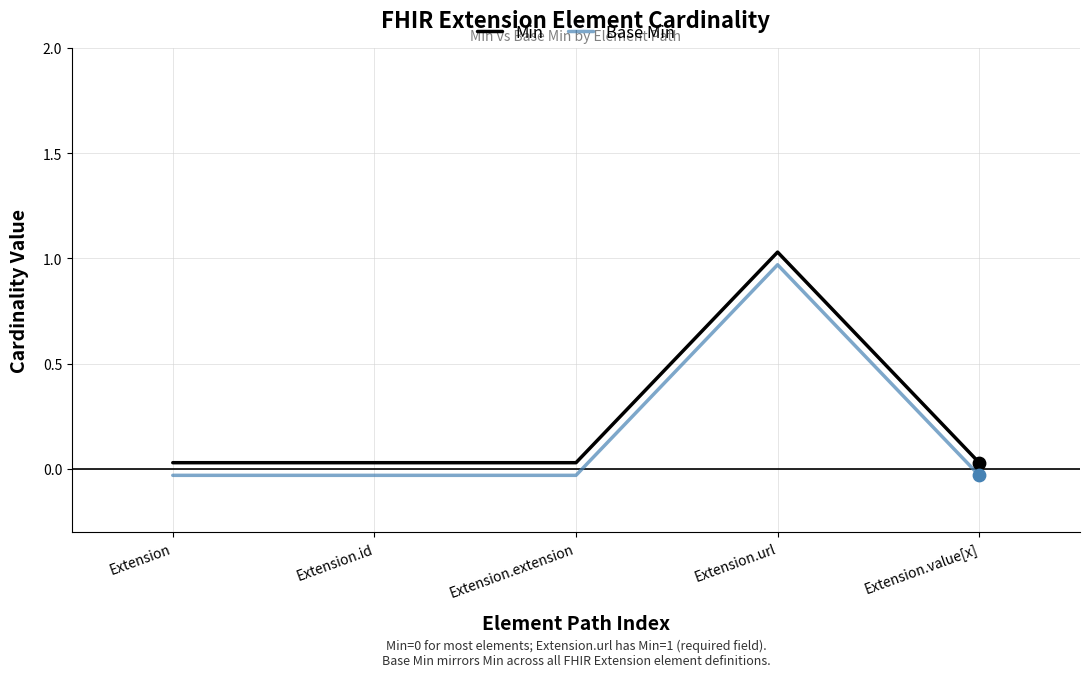

What is the total value across all series at Extension.url?

2.0